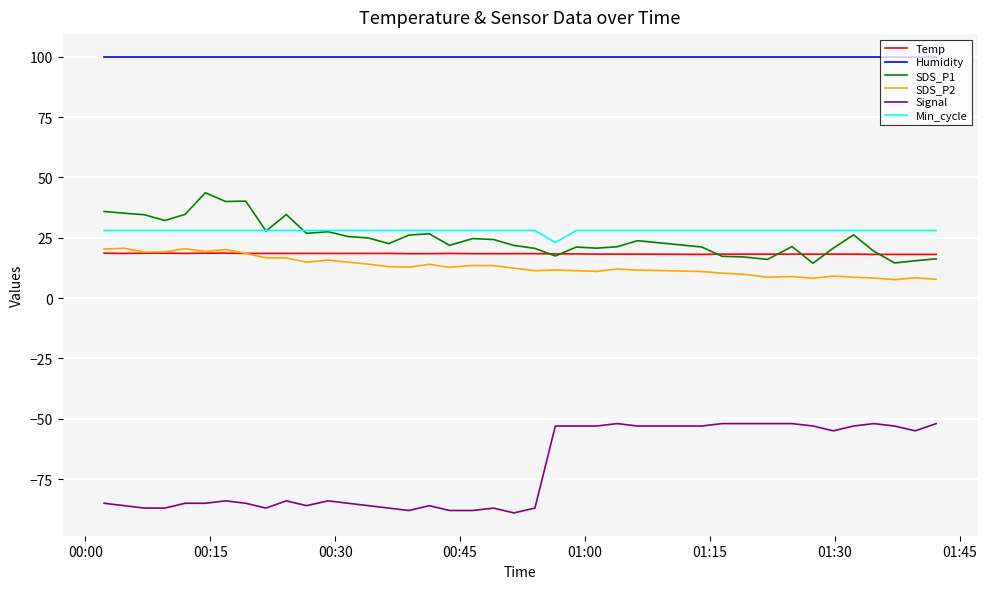

What is the smallest value displayed?

-89.0